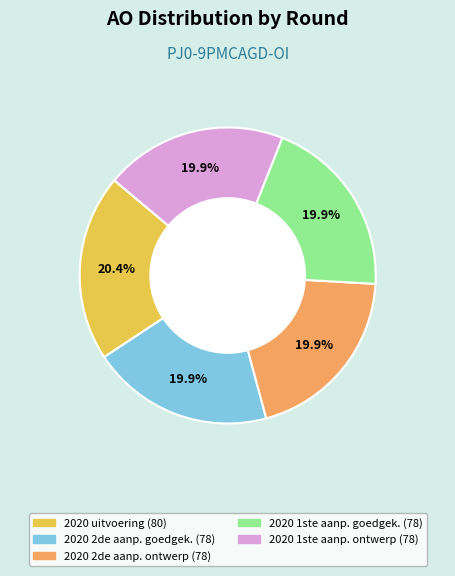

Does any single category account for the majority?

No